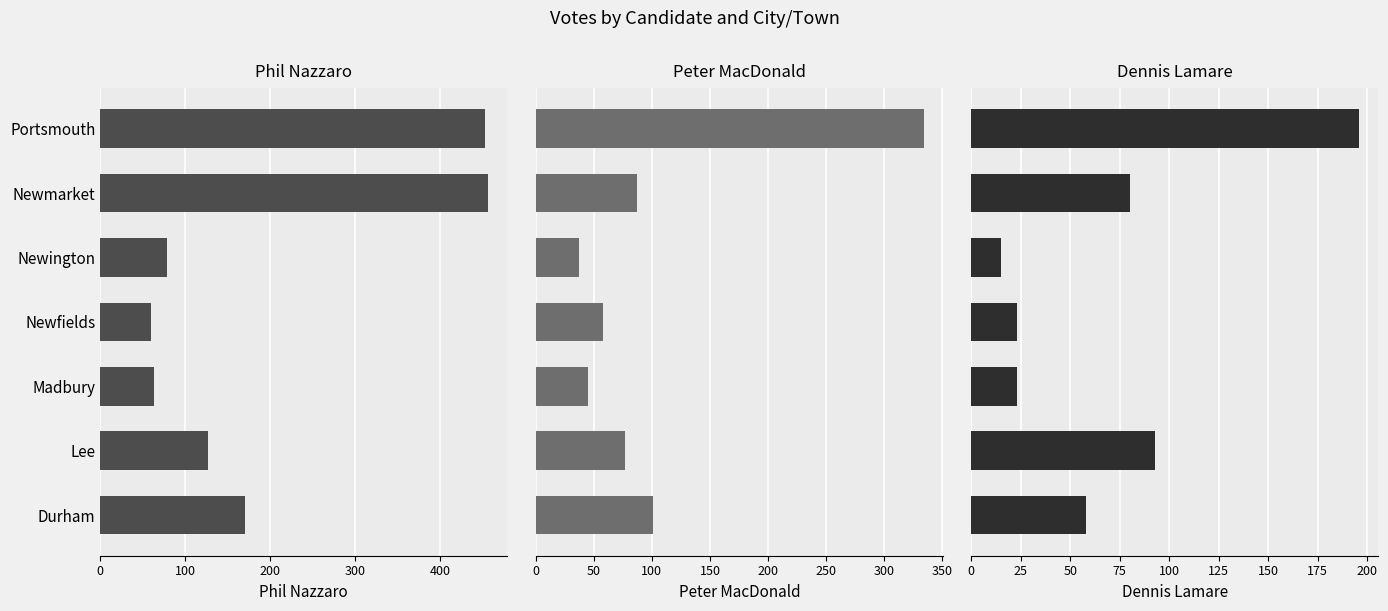

Reading left to right, what are all the values shown in this chart?

Phil Nazzaro: 170	127	63	60	79	456	453
Peter MacDonald: 101	77	45	58	37	87	334
Dennis Lamare: 58	93	23	23	15	80	196